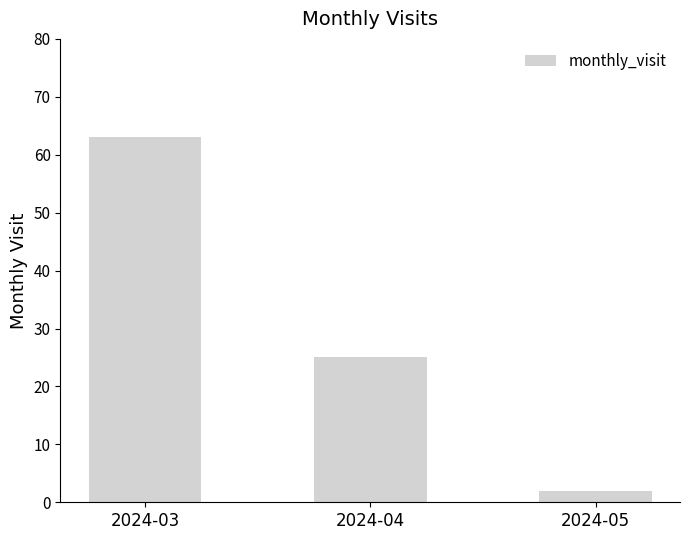

What is the average value?

30